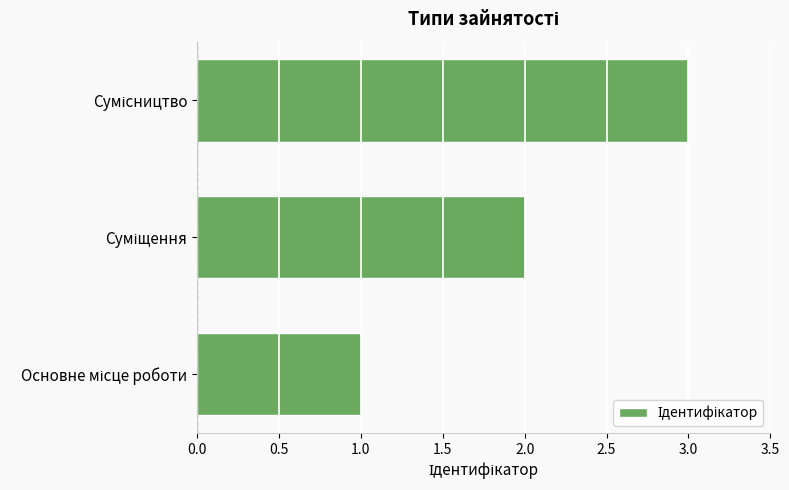

What is the maximum value shown in the chart?

3